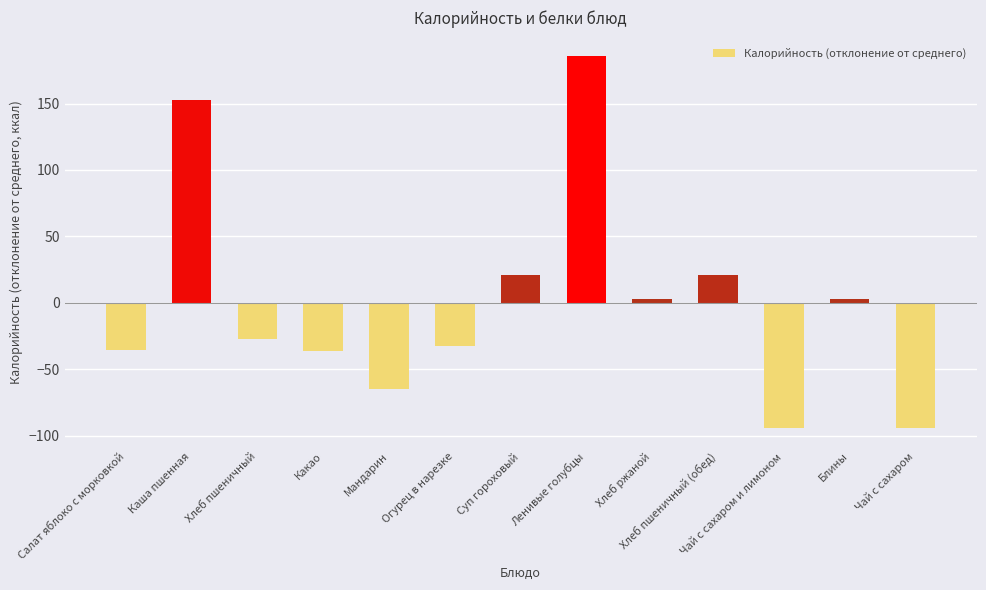

What is the approximate value at Чай с сахаром и лимоном?

-94.2